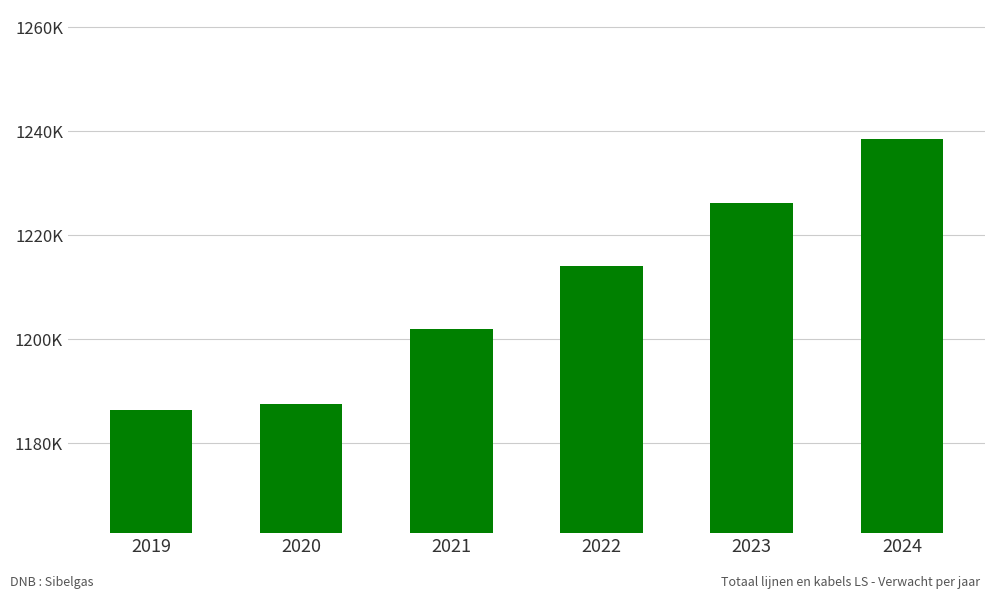

Which category has the lowest value across all series?

2019